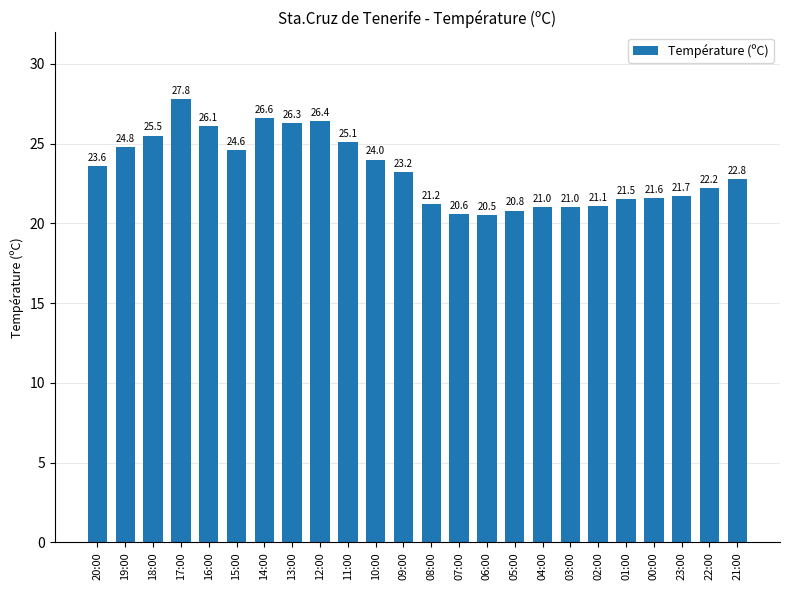

What is the difference between the second highest and second lowest values?

6.0